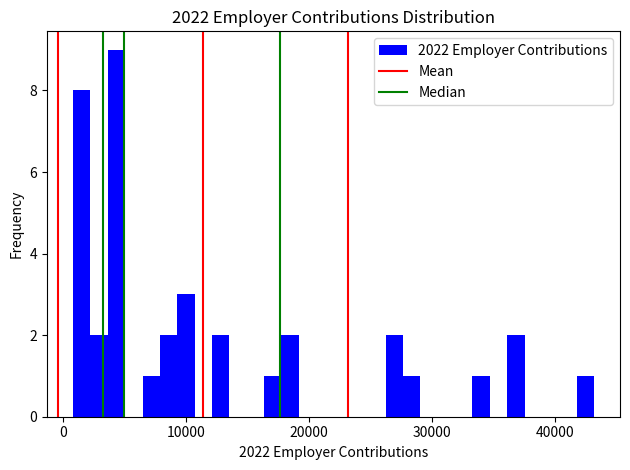

Read against the x-axis, roughly where is the centre of the tallest bar?

4000